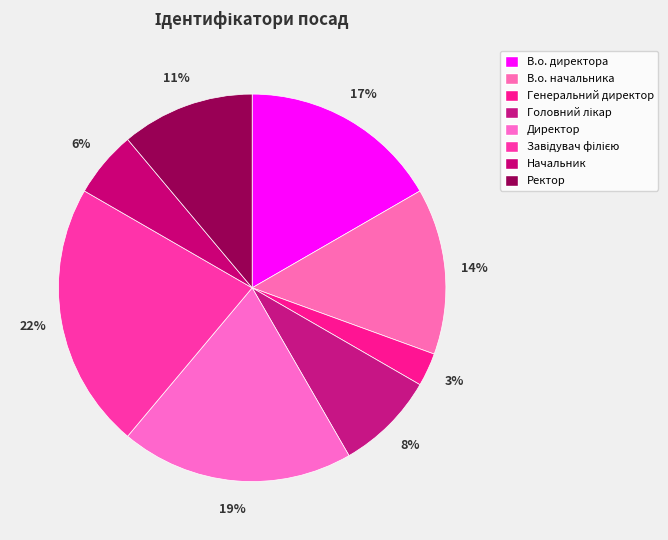

True or false: Начальник accounts for 6% of the total.

True